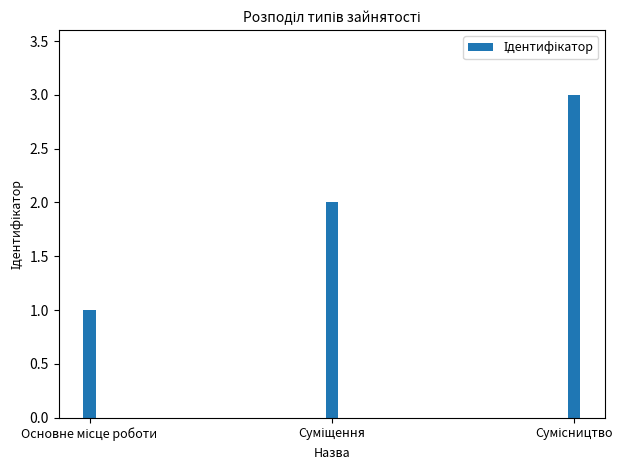

What is the greatest value displayed?

3